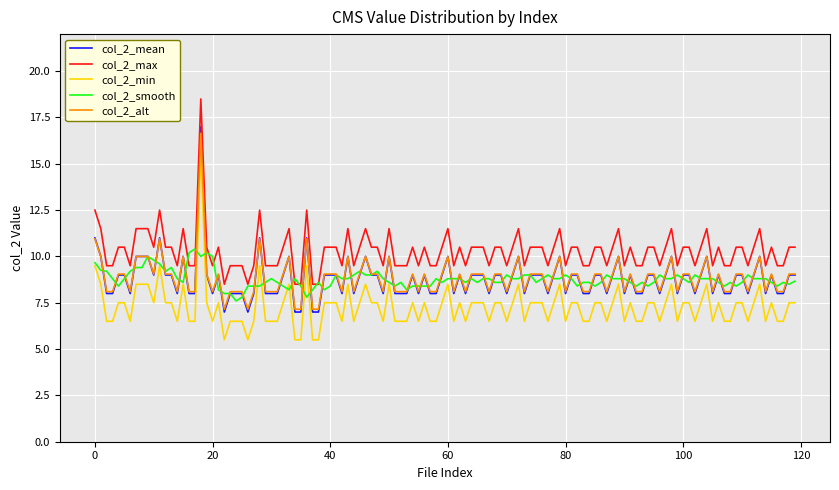

True or false: col_2_min and col_2_mean intersect in this chart.

False